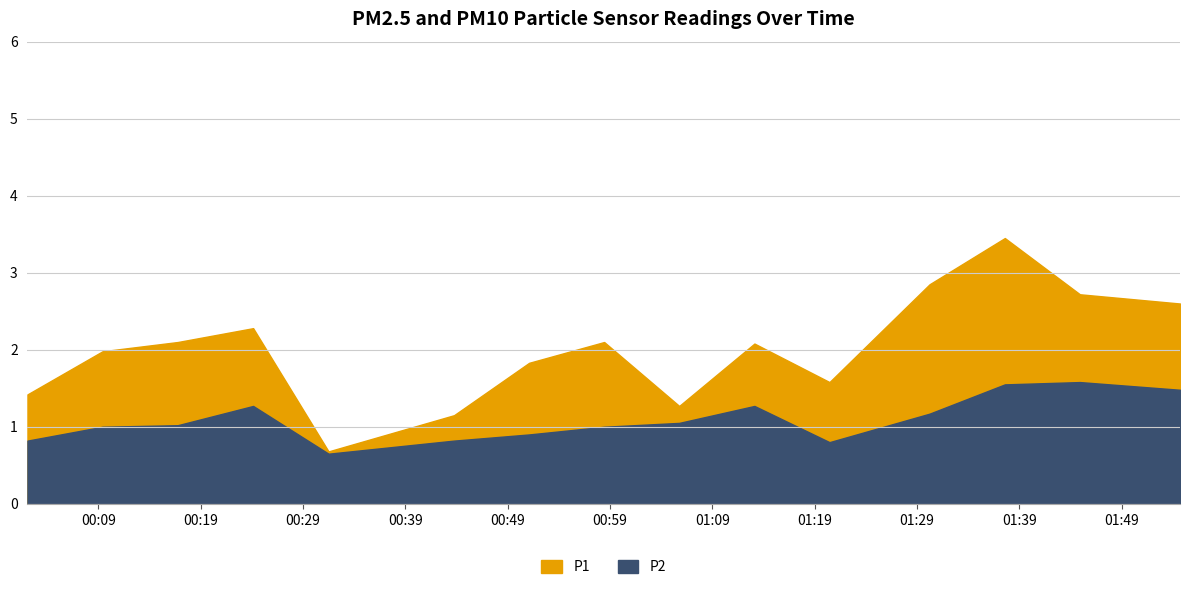

How many categories are shown in the chart?

15